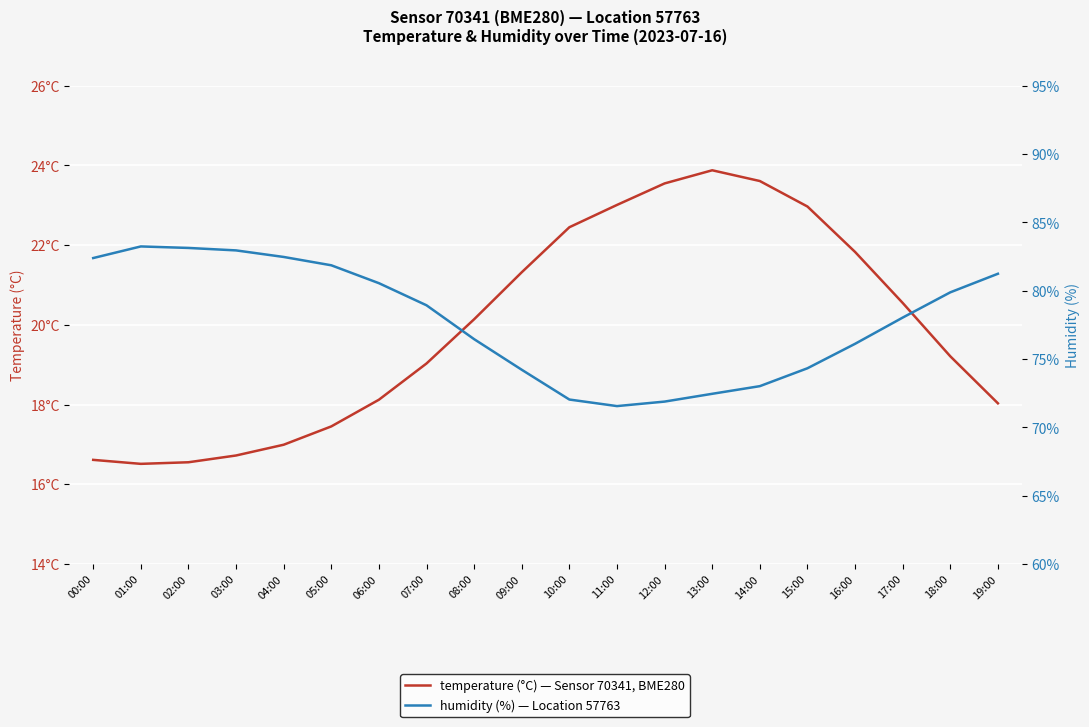

Is this an area chart (filled region under the line)?

No